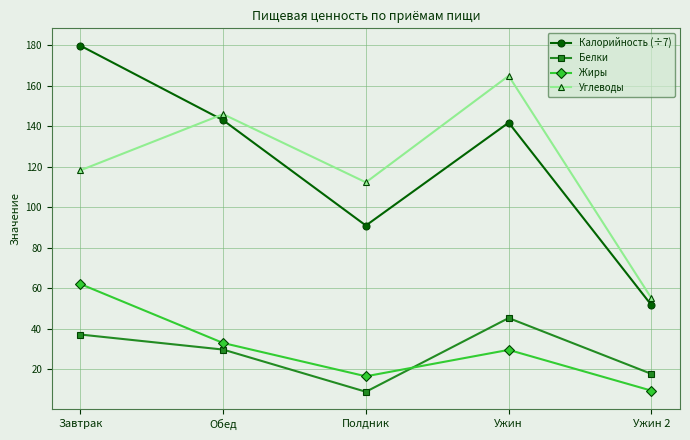

How many values in the Белки series are below 29?

2